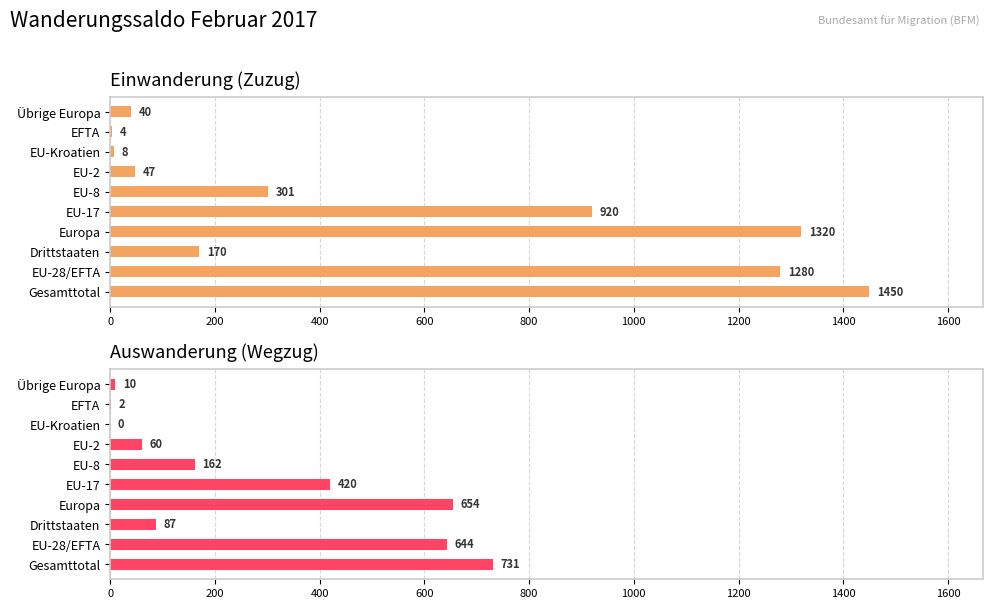

Which series changed the most between 1000 and 1200?

Einwanderung (Zuzug)